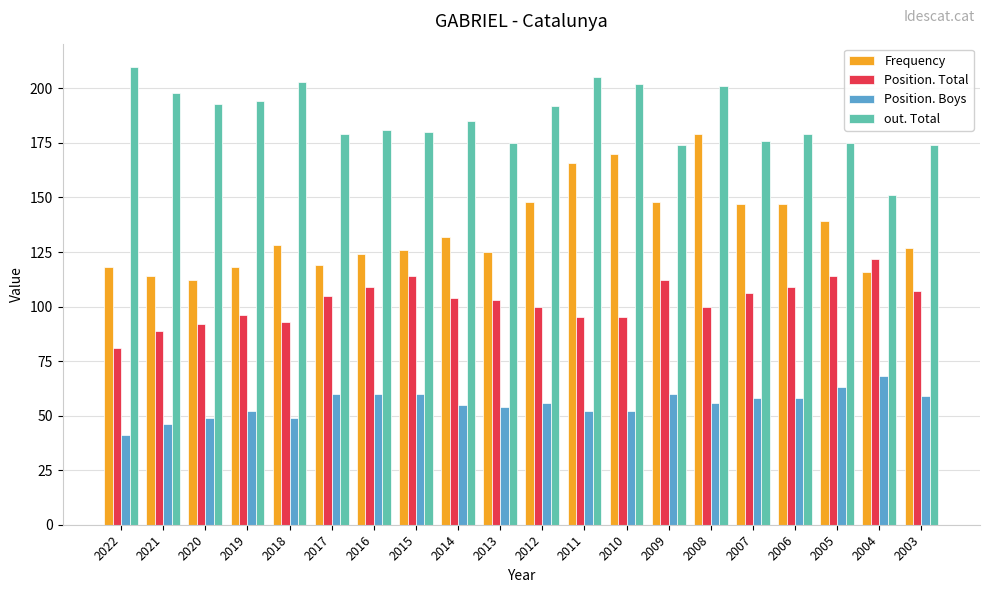

Is the value of Position. Total at 2007 greater than the value of Position. Boys at 2015?

Yes